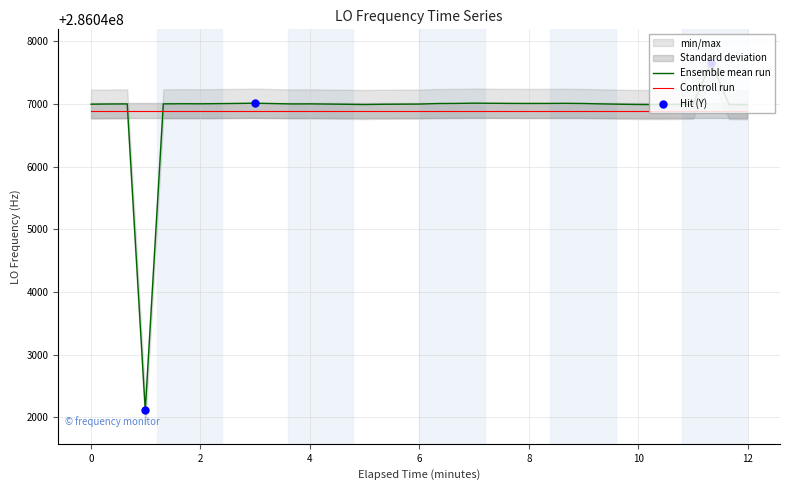

How many intersections are there between Ensemble mean run and Controll run?

2